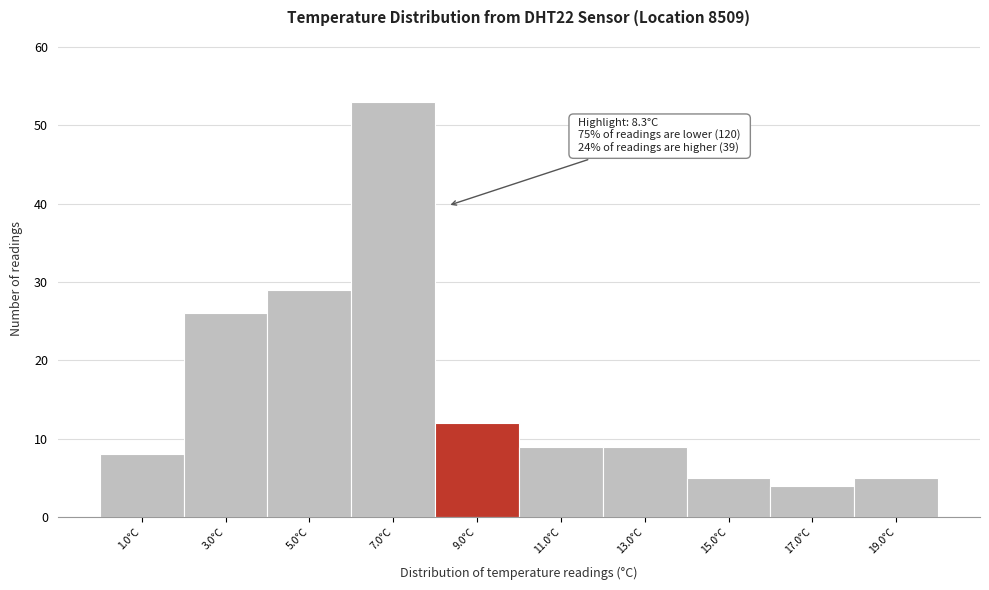

Over which range of the x-axis is the bar tallest?

6 to 8